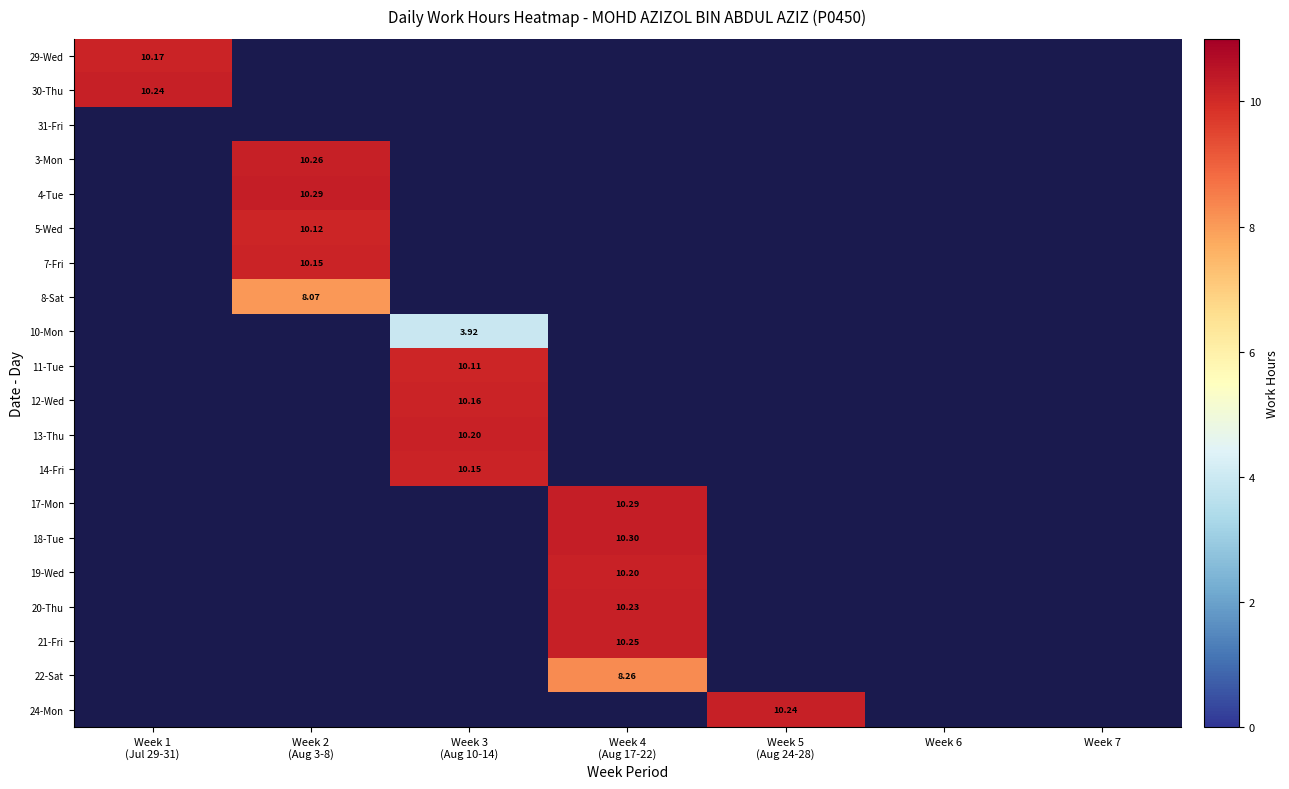

What is the minimum value shown in the chart?

3.9